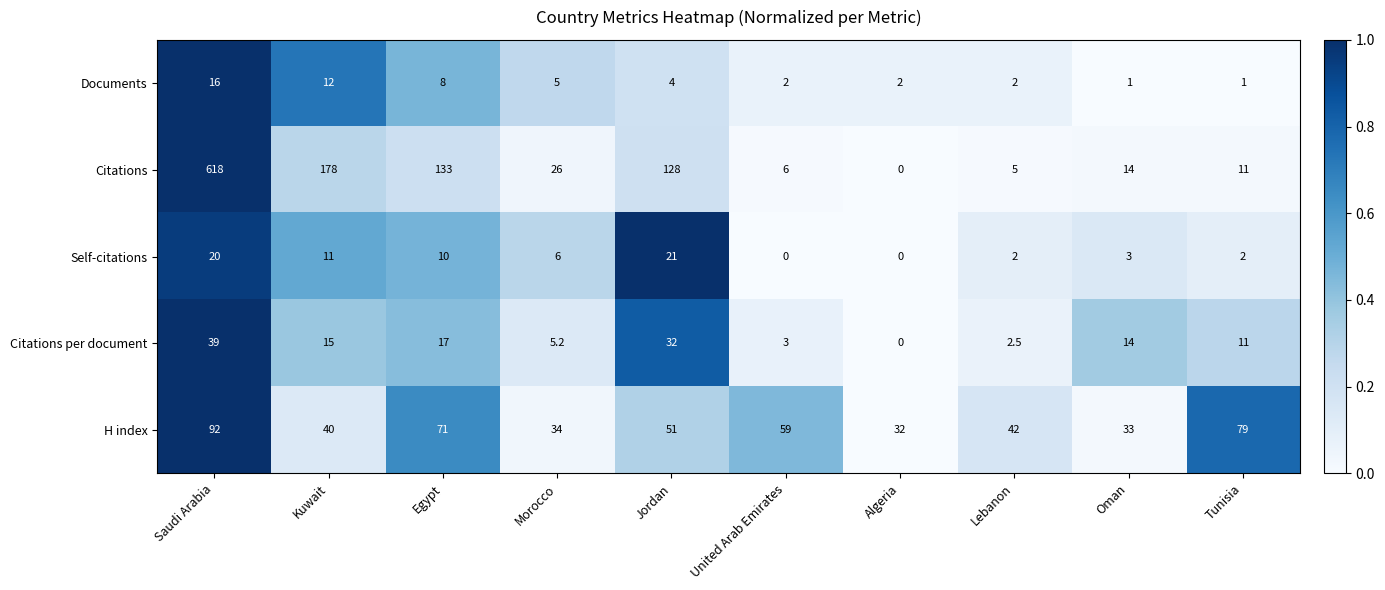

Between Oman and Tunisia, which series saw the biggest shift?

H index